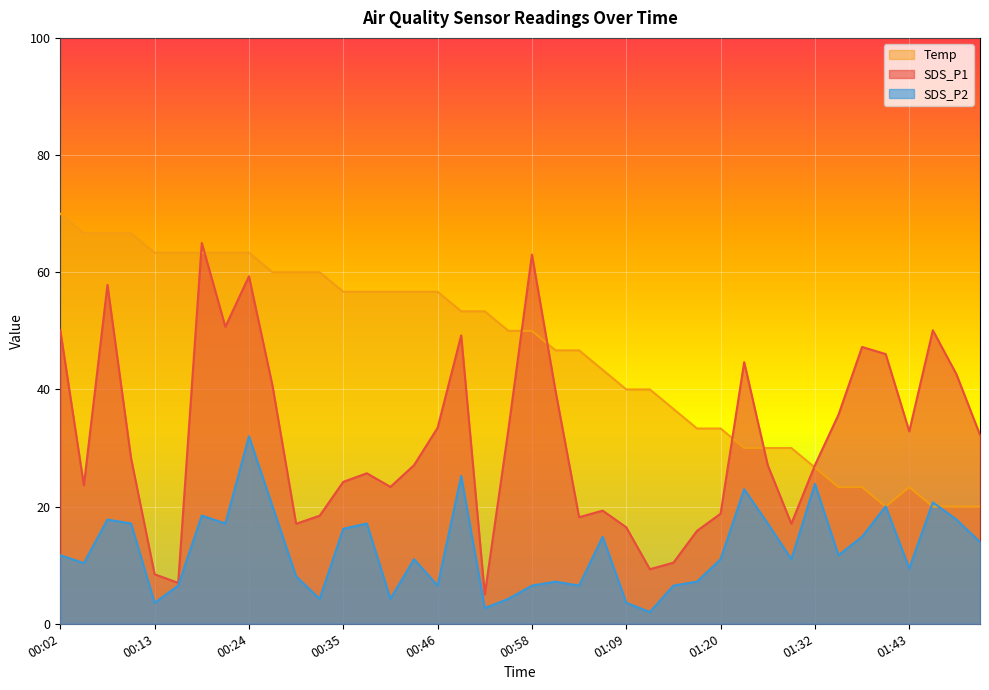

Where does the SDS_P2 series first go above 11?

00:02